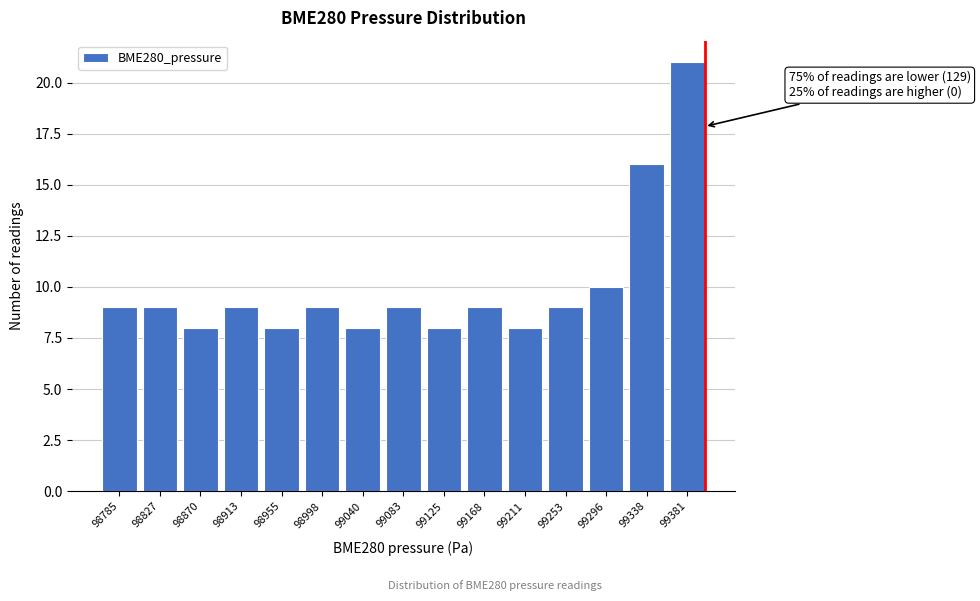

Reading left to right, list all the values displayed in this chart.

9	9	8	9	8	9	8	9	8	9	8	9	10	16	21